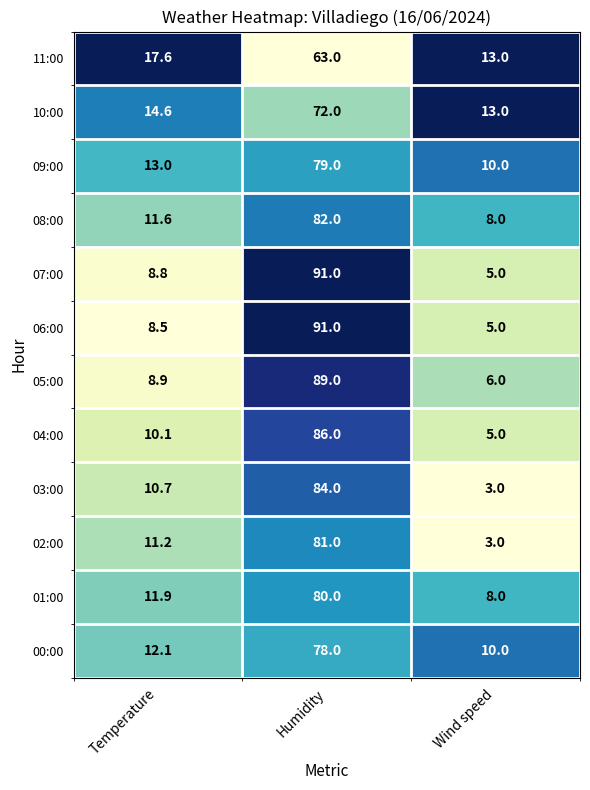

What is the difference between the 09:00 values at Wind speed and Temperature?

3.0